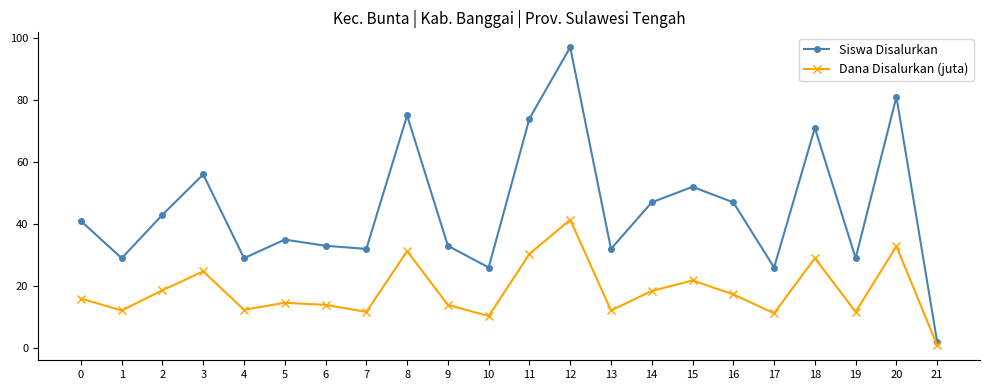

True or false: Dana Disalurkan (juta) and Siswa Disalurkan cross at least once.

False